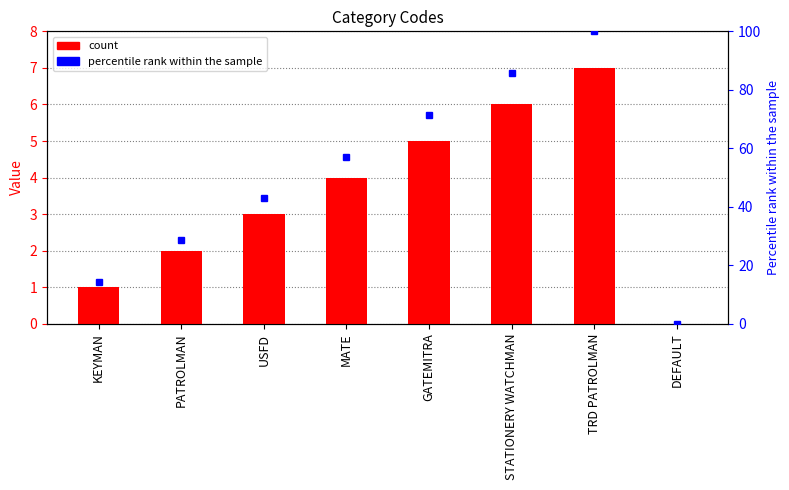

What is the label of the 2nd bar from the left?

PATROLMAN